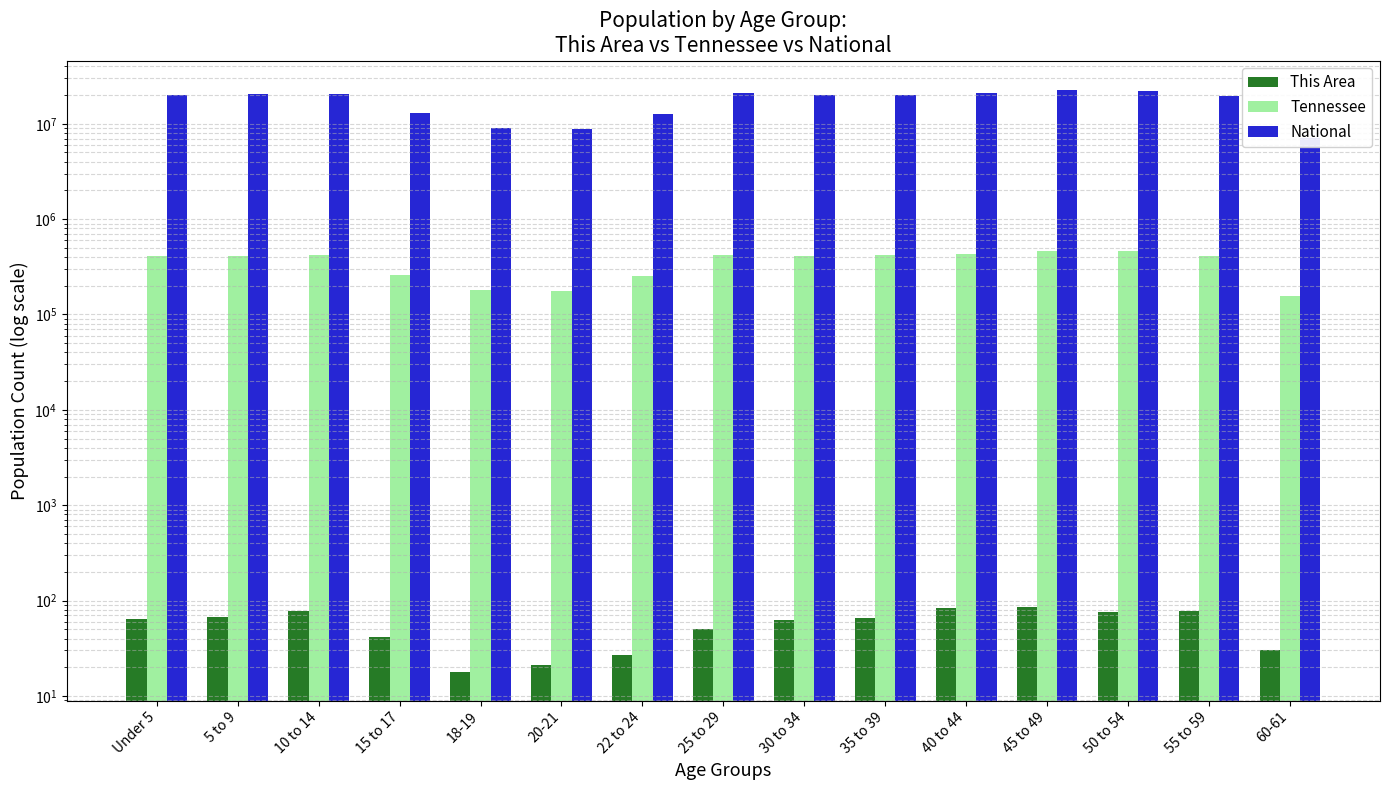

What is the value of the Tennessee bar at the 13th from the left?

459349